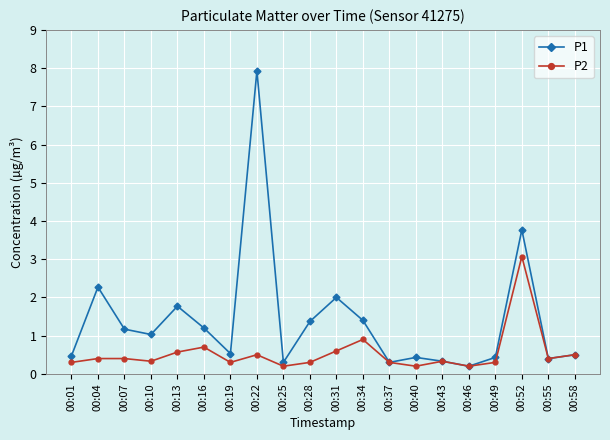

Reading left to right, transcribe all the data shown in this chart.

P1: 00:01=0.5	00:04=2.3	00:07=1.2	00:10=1.0	00:13=1.8	00:16=1.2	00:19=0.5	00:22=7.9	00:25=0.3	00:28=1.4	00:31=2.0	00:34=1.4	00:37=0.3	00:40=0.4	00:43=0.3	00:46=0.2	00:49=0.4	00:52=3.8	00:55=0.4	00:58=0.5
P2: 00:01=0.3	00:04=0.4	00:07=0.4	00:10=0.3	00:13=0.6	00:16=0.7	00:19=0.3	00:22=0.5	00:25=0.2	00:28=0.3	00:31=0.6	00:34=0.9	00:37=0.3	00:40=0.2	00:43=0.3	00:46=0.2	00:49=0.3	00:52=3.1	00:55=0.4	00:58=0.5